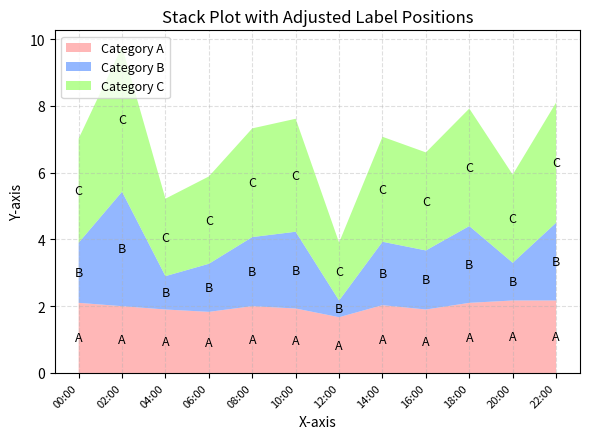

What is the maximum value for Category A?

2.2